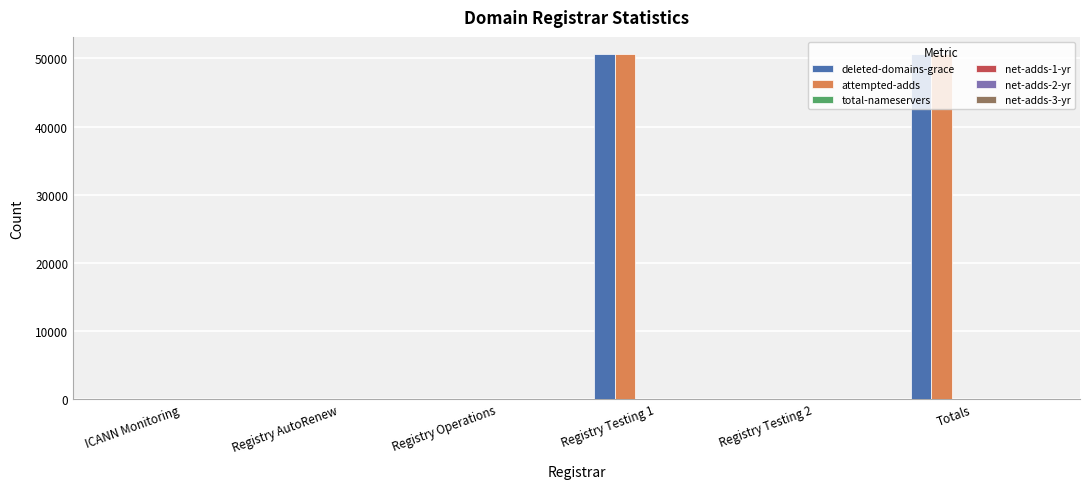

Which series changed the most between Registry Operations and Registry Testing 1?

attempted-adds